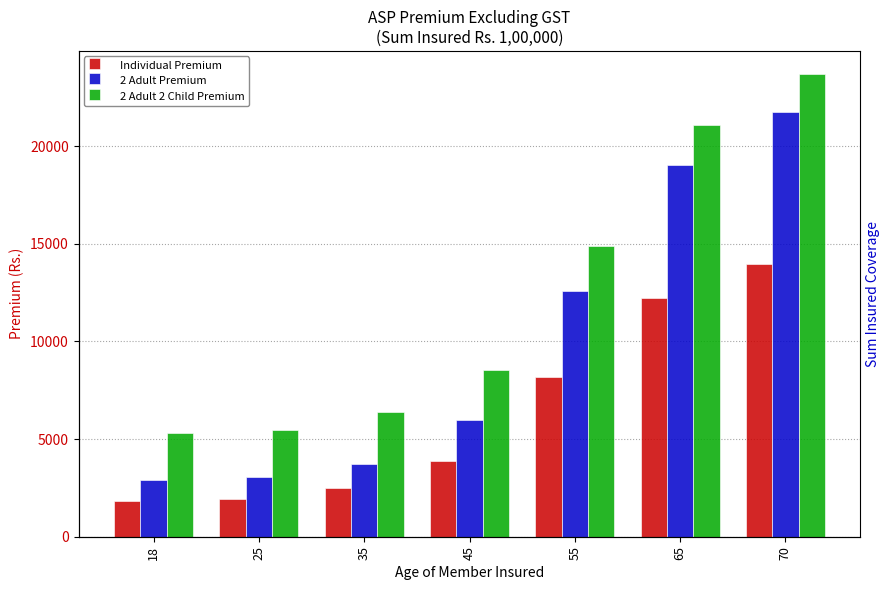

What is the difference between the 2 Adult 2 Child Premium values at 18 and 35?

1084